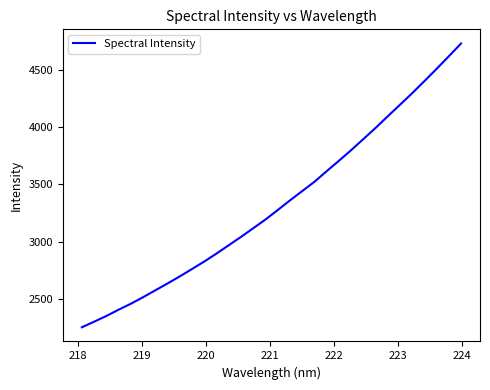

What is the smallest value displayed?

2252.9